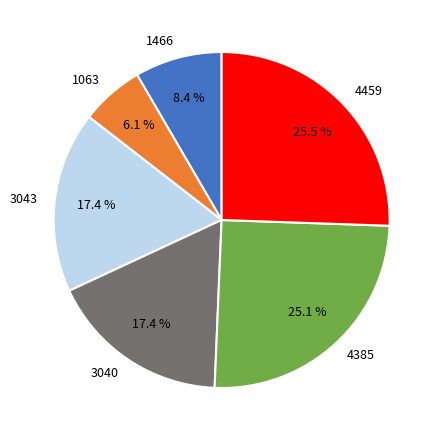

What is the ratio of the value at 3043 to the value at 4459?

0.7